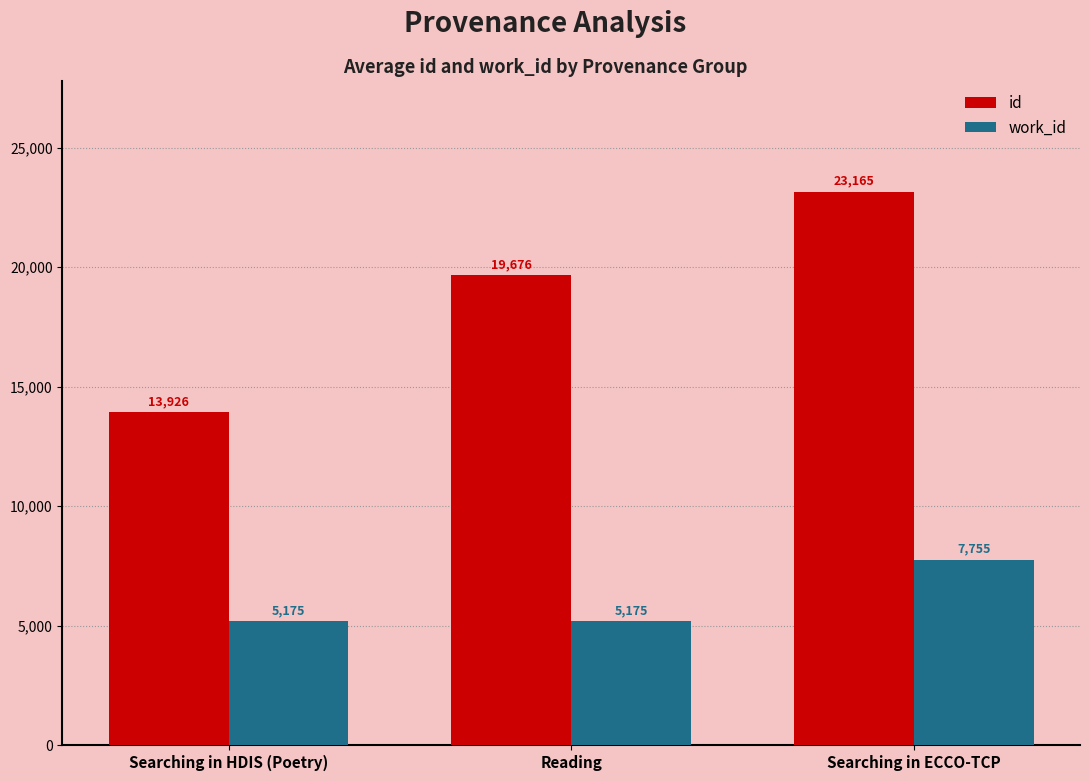

Which series has the largest total across all categories?

id